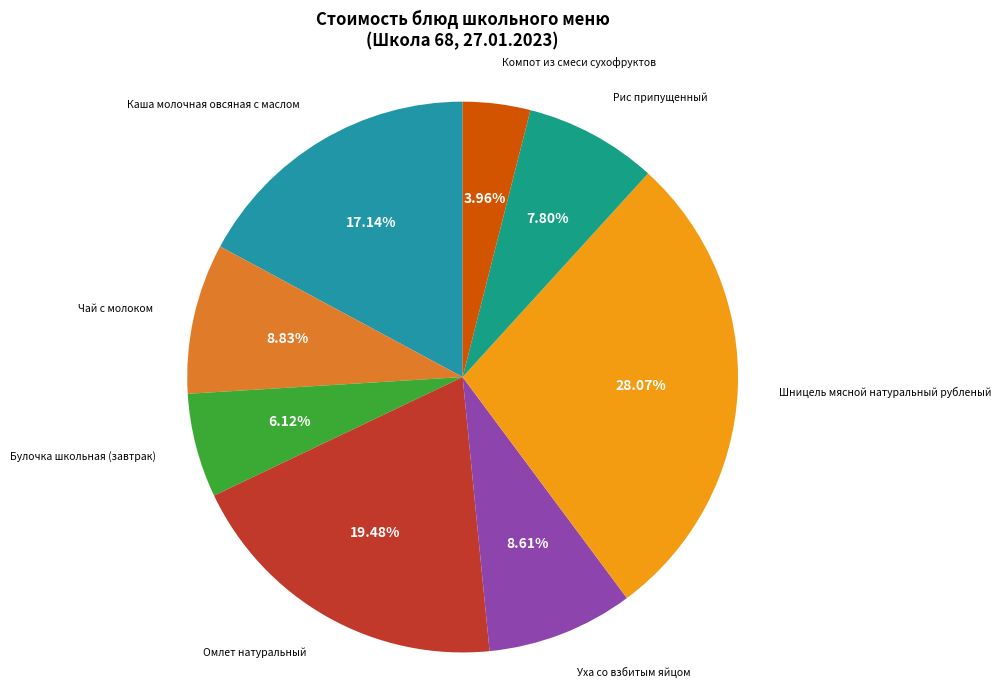

To the nearest percent, what is the difference between the largest and smallest slice percentages?

24%